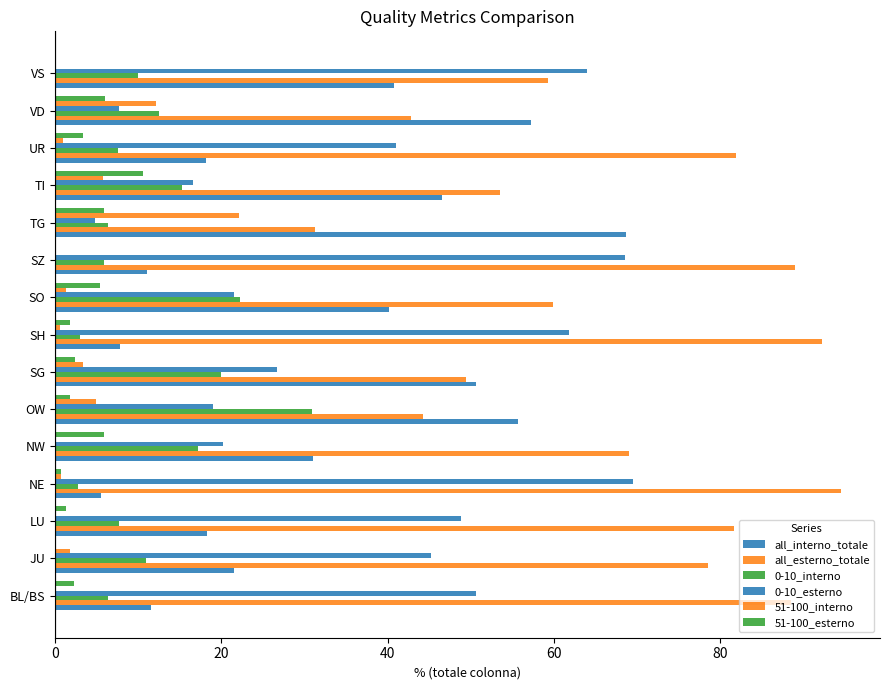

How many series are shown in this chart?

6